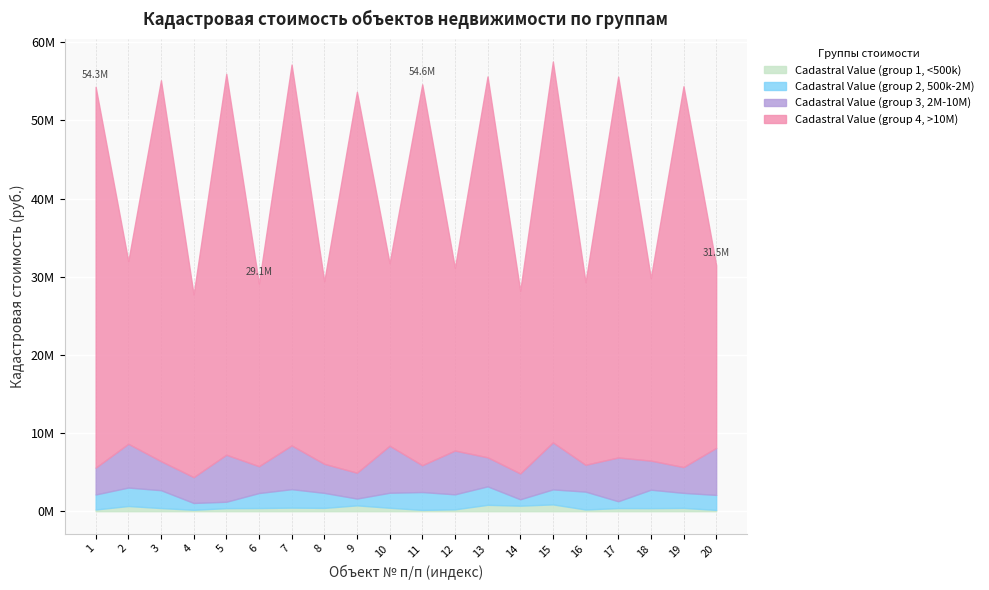

True or false: Cadastral Value (group 2, 500k-2M) has more than 0 interior local peaks.

True